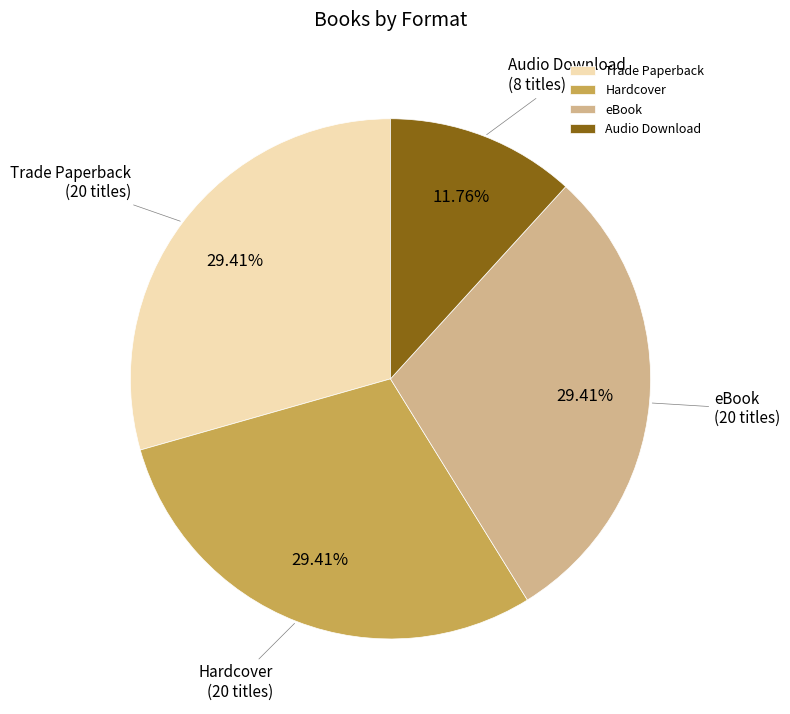

Is the sum of Audio Download and Trade Paperback greater than half?

No